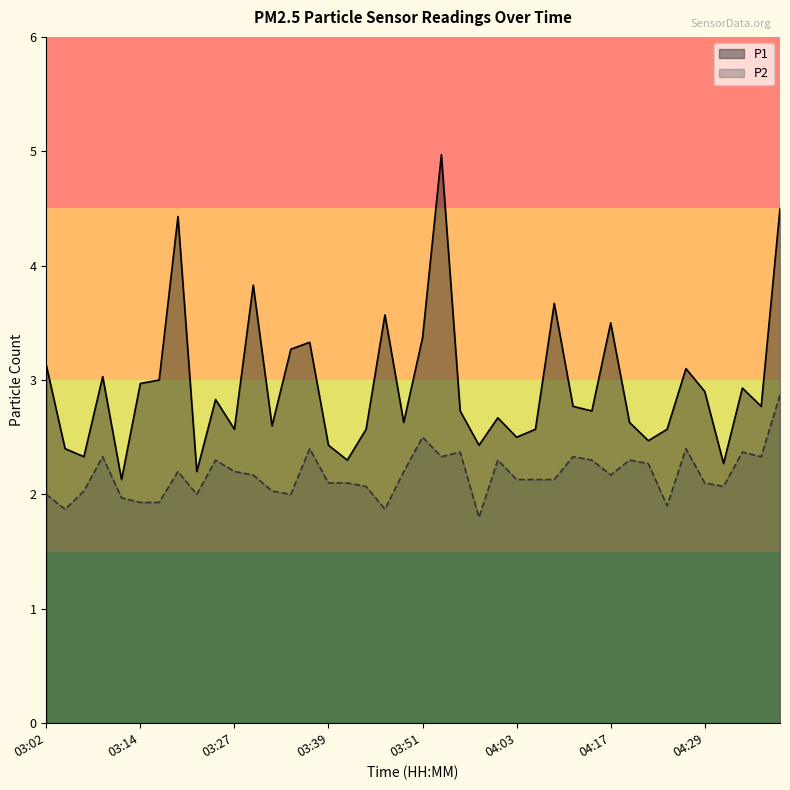

True or false: P2 and P1 cross at least once.

False